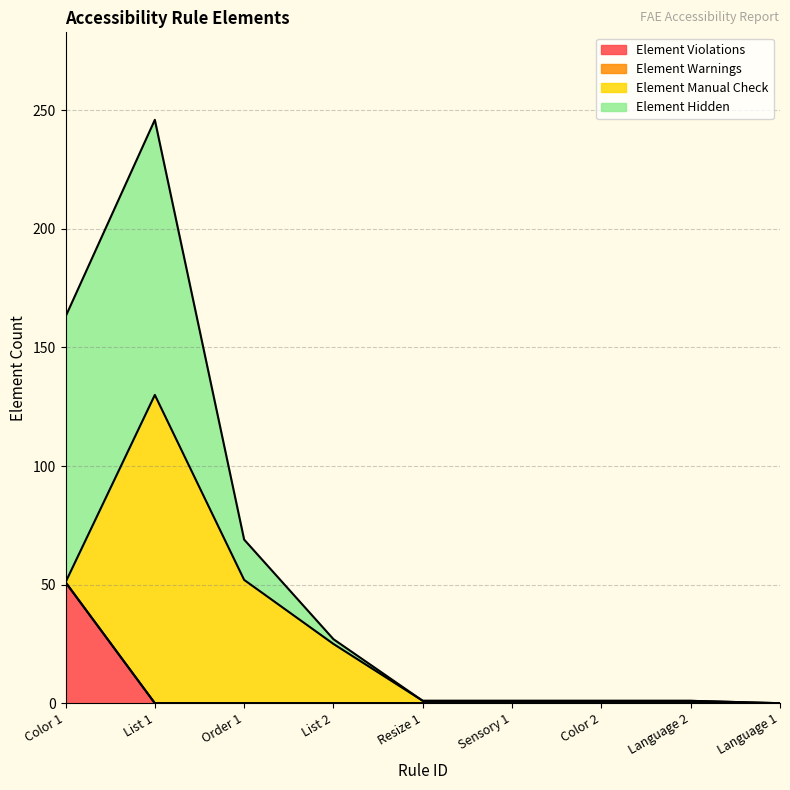

How many lines are shown in the chart?

4